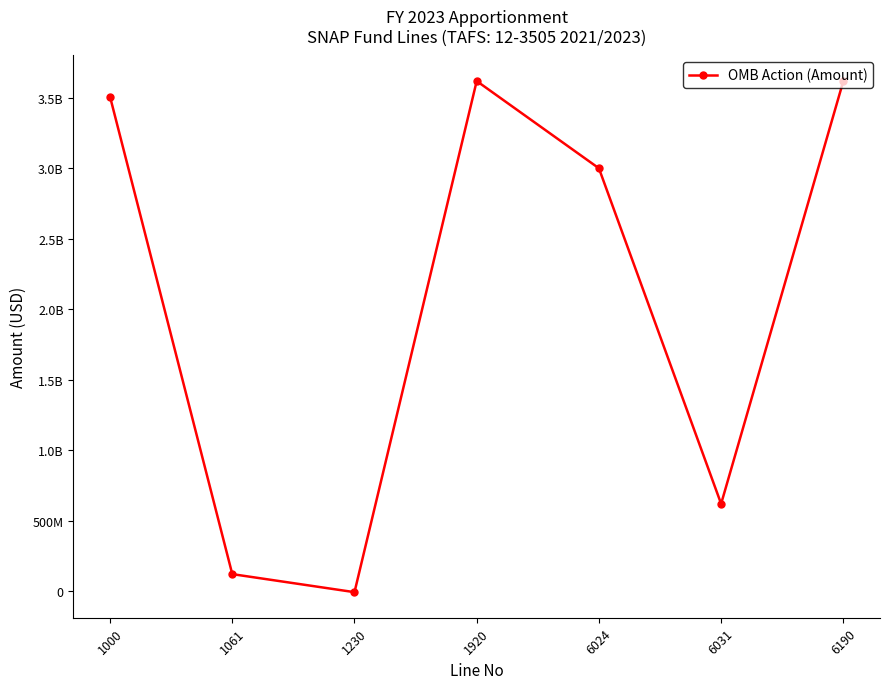

Does the chart have visible grid lines?

No